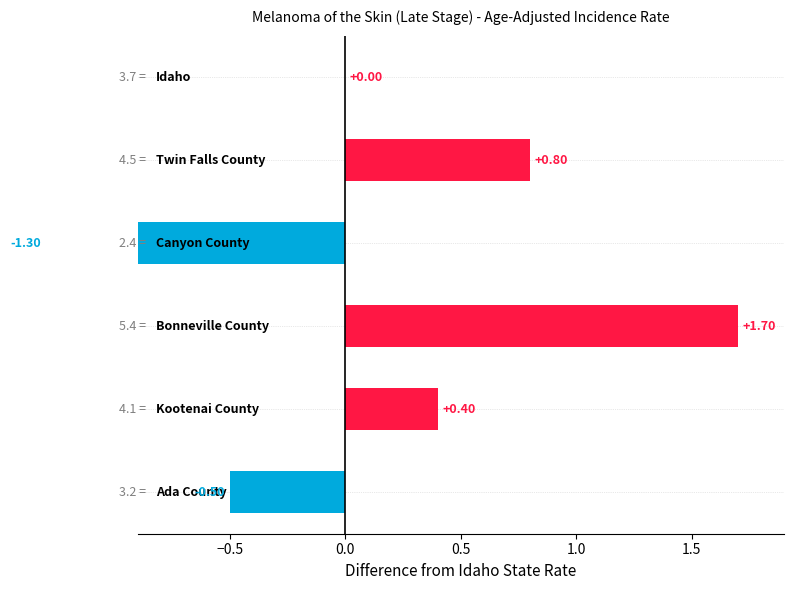

How many distinct data groups are displayed?

1